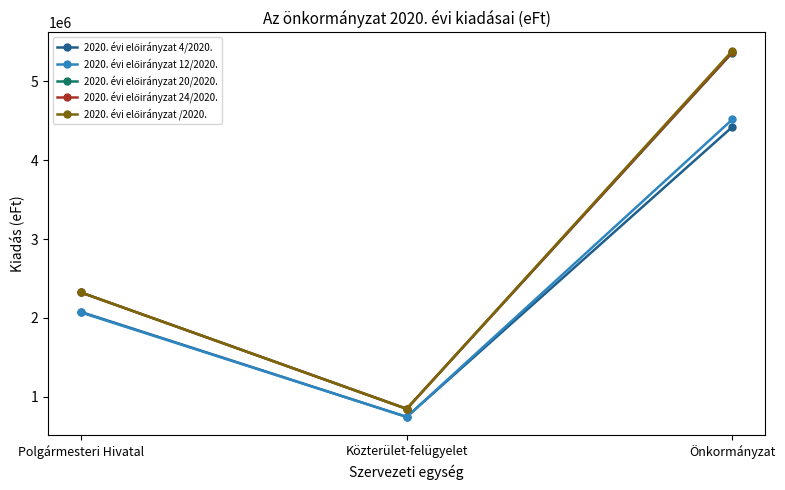

What is the spread (max minus min) of values at Közterület-felügyelet?

102108